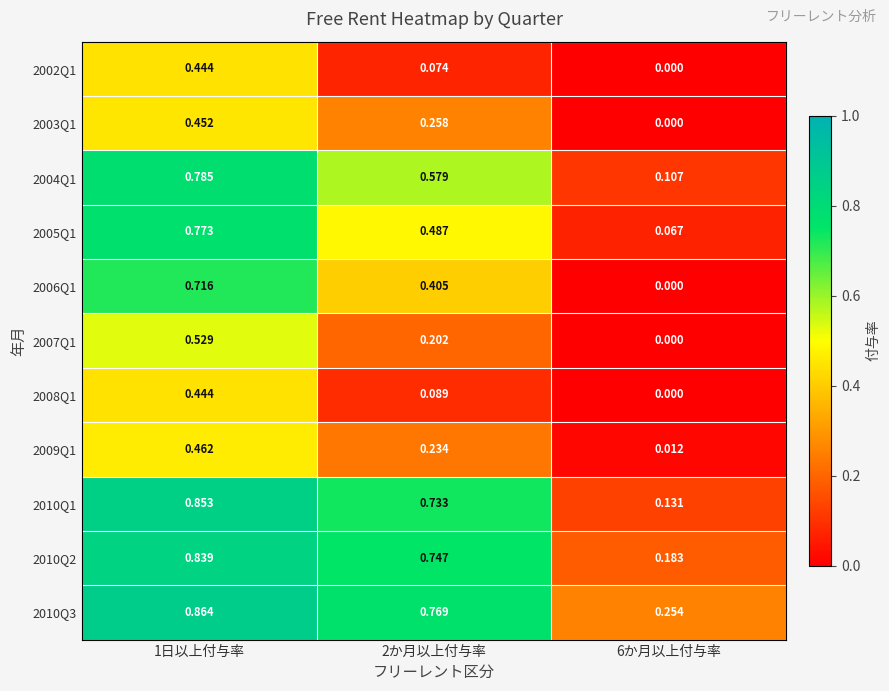

Which series changed the most between 1日以上付与率 and 2か月以上付与率?

2002Q1